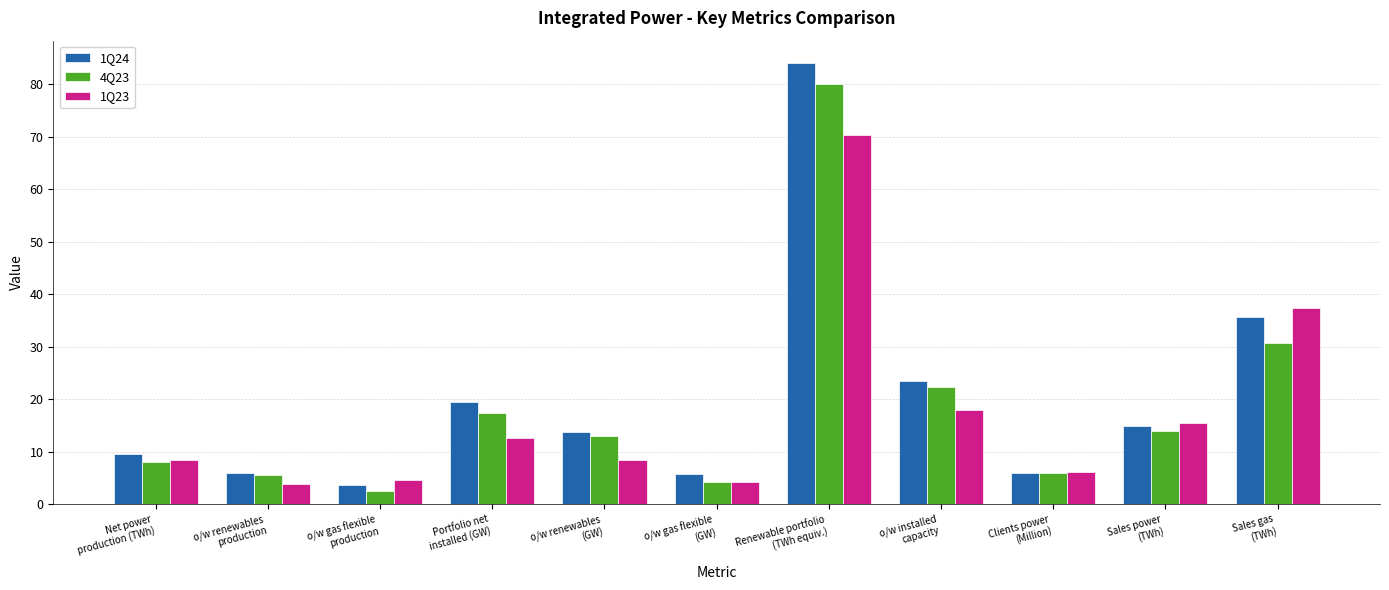

Which series has the widest spread of values?

1Q24